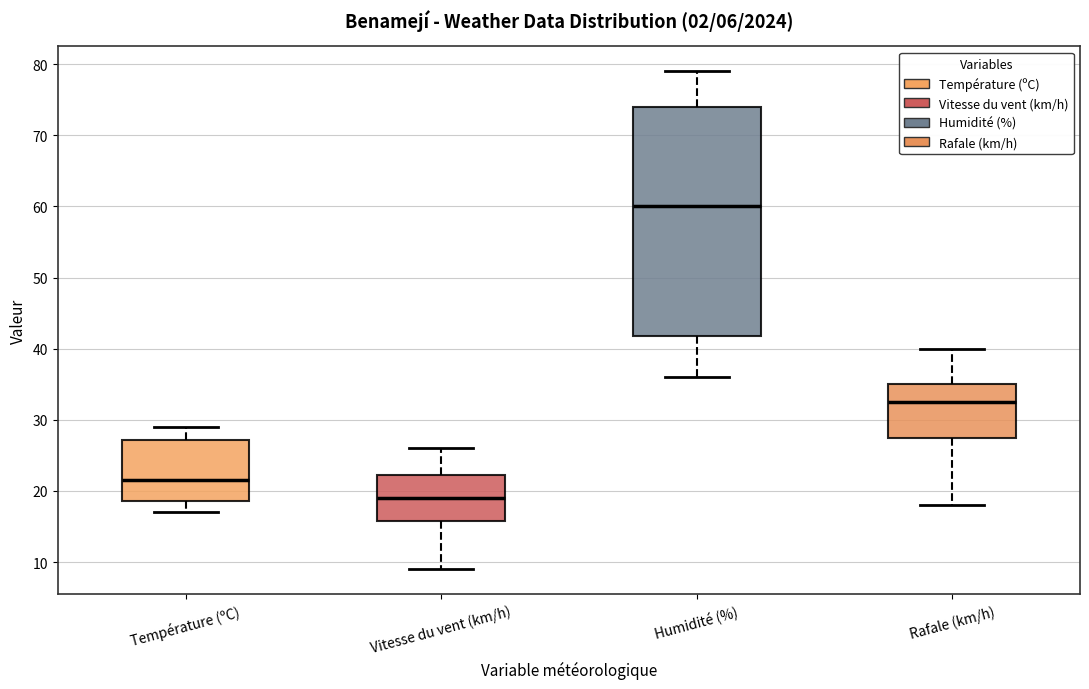

Which box has the highest median line?

Humidité (%)